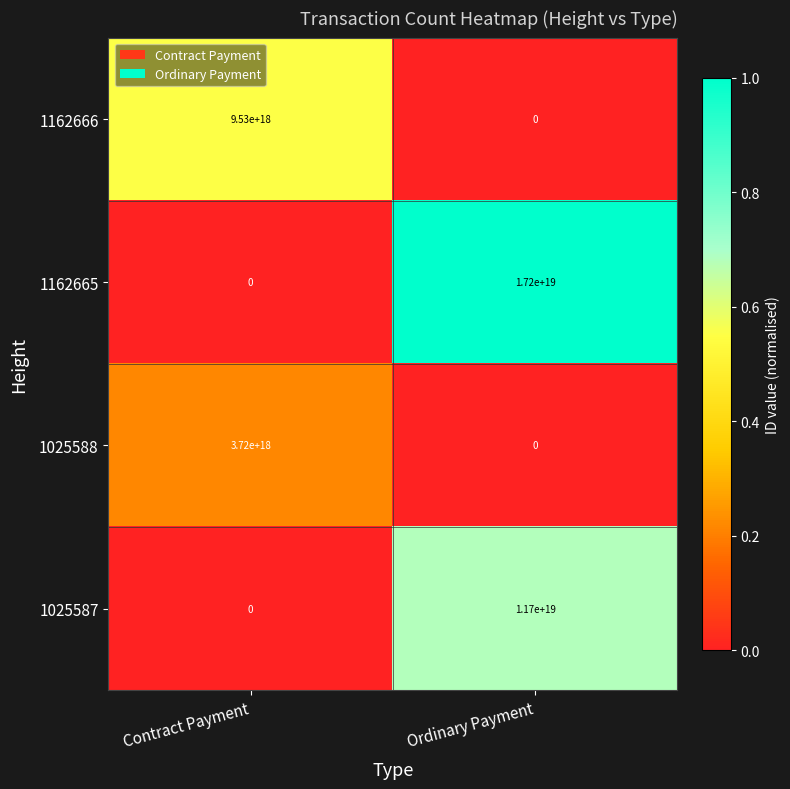

List the series in order of their overall mean, highest first.

1162665, 1025587, 1162666, 1025588